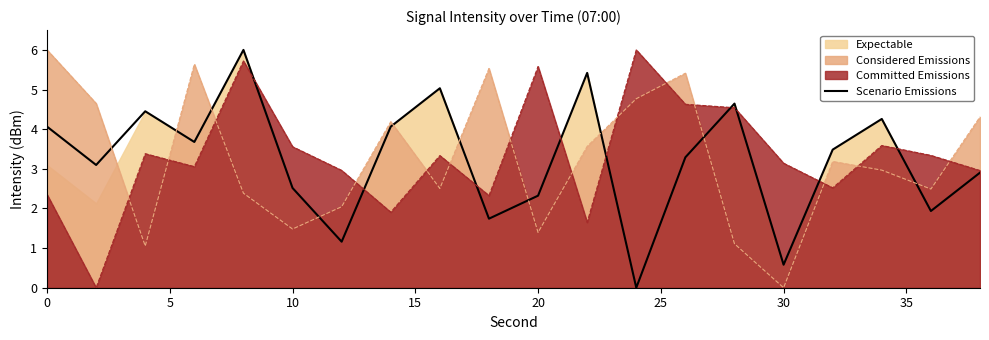

After their last crossing, which series has the higher values: Considered Emissions or Committed Emissions?

Considered Emissions